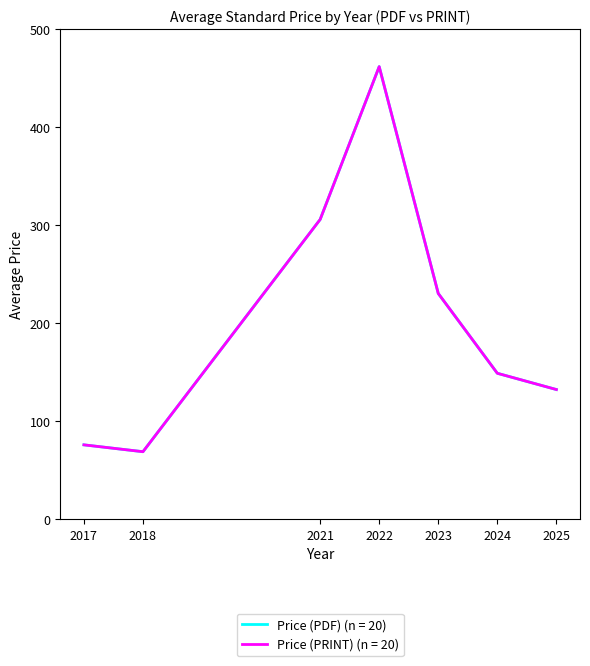

Which series has the largest total across all categories?

Price (PDF)